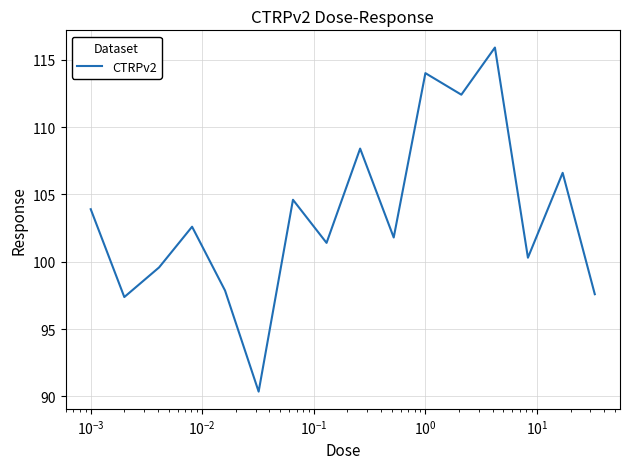

What is the difference between the maximum and minimum values?

25.5